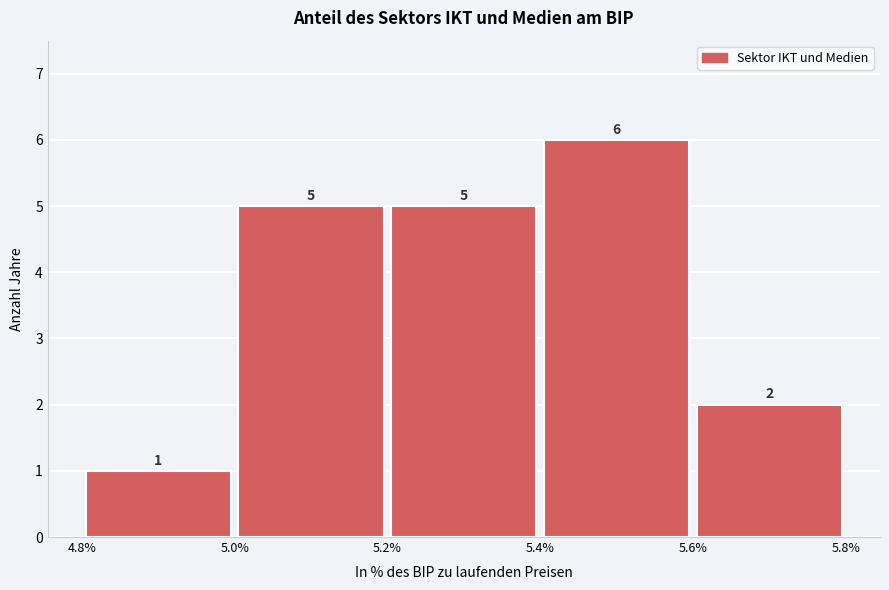

Over which range of the x-axis is the bar tallest?

5.4% to 5.6%